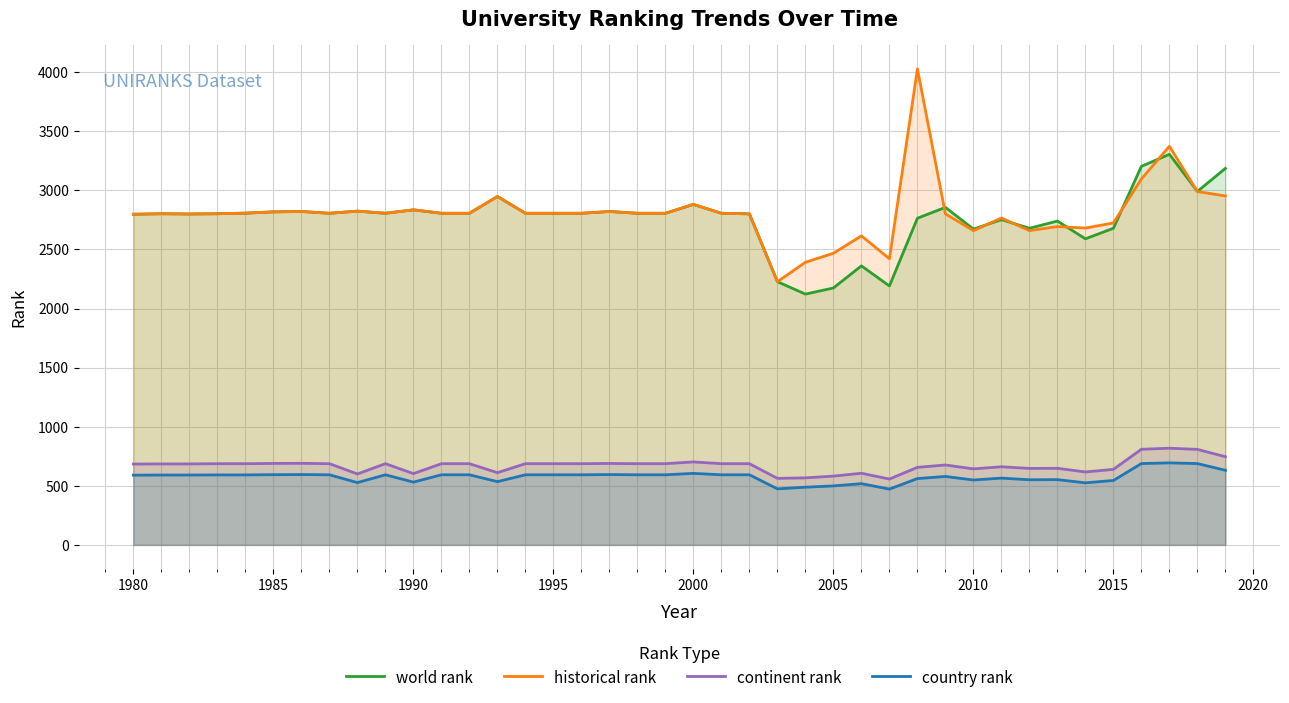

True or false: world rank and continent rank cross at least once.

False